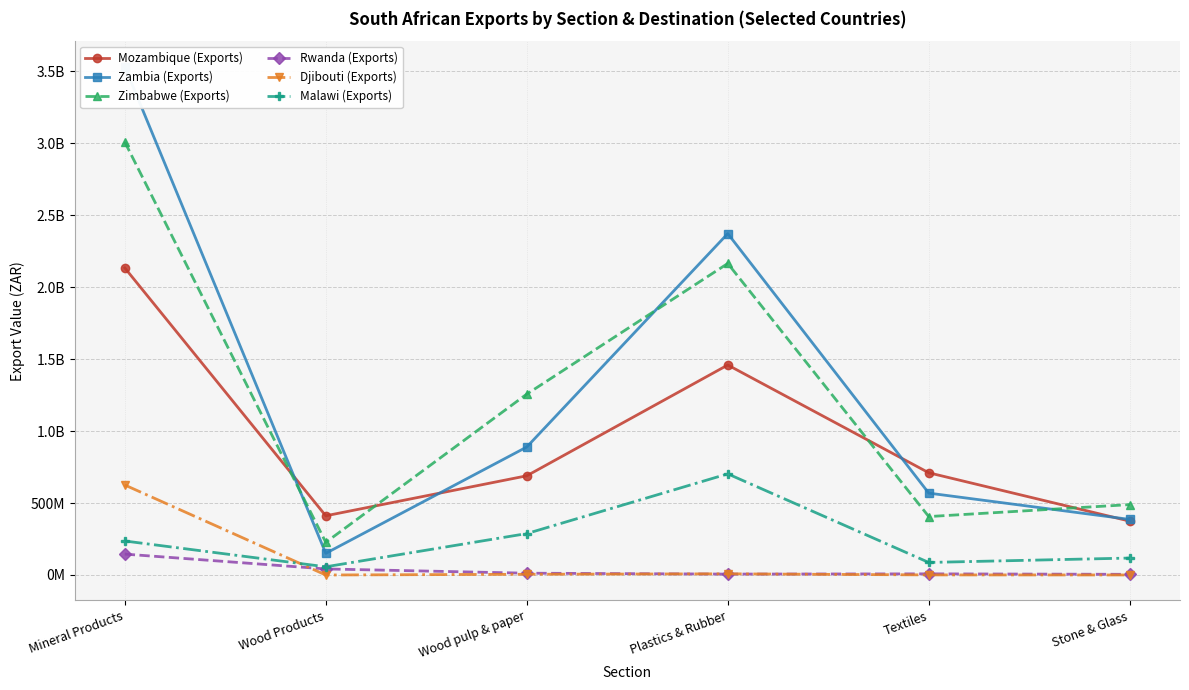

Rank the series at Mineral Products from lowest to highest value.

Rwanda (Exports), Malawi (Exports), Djibouti (Exports), Mozambique (Exports), Zimbabwe (Exports), Zambia (Exports)